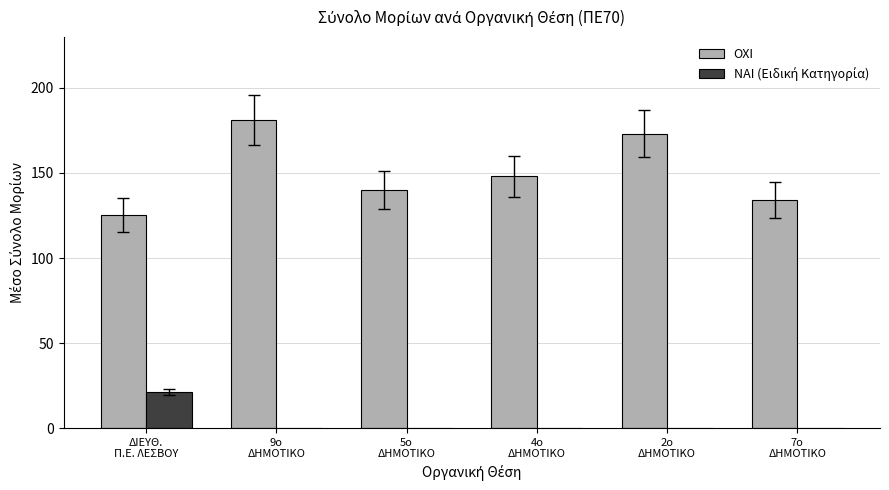

Which series has the largest total across all categories?

ΟΧΙ